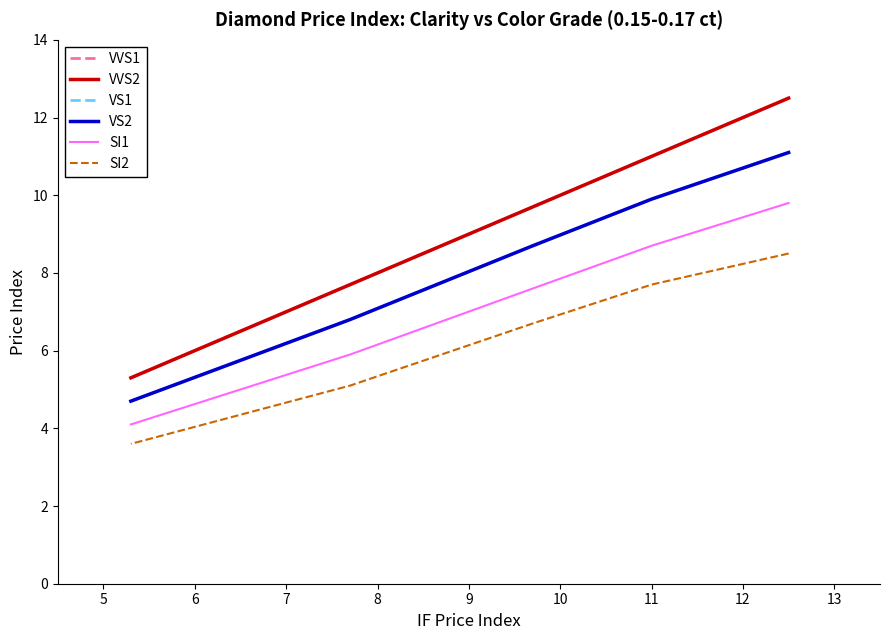

What is the lowest value of the VVS2 series?

5.3